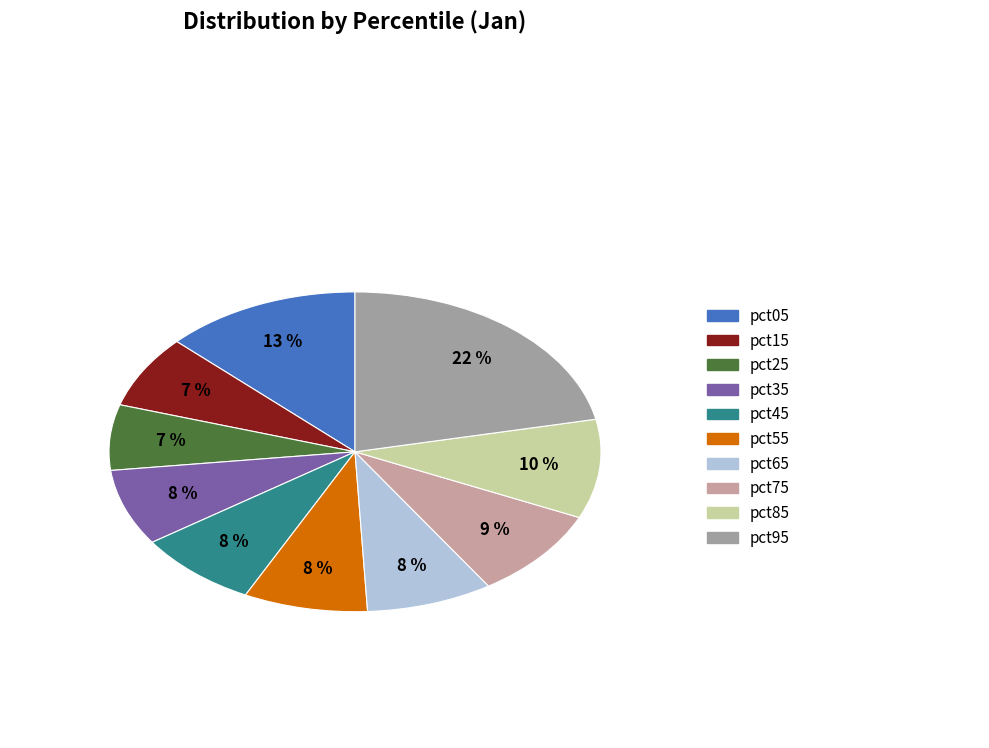

What is the largest slice in the pie chart?

pct95